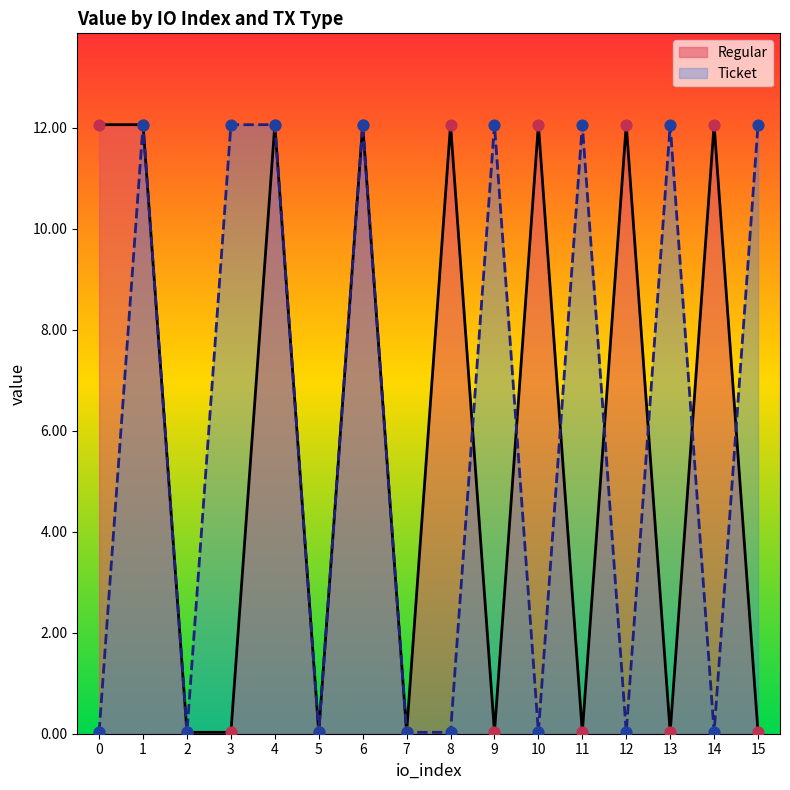

Which series has the largest Y range (max minus min)?

Regular